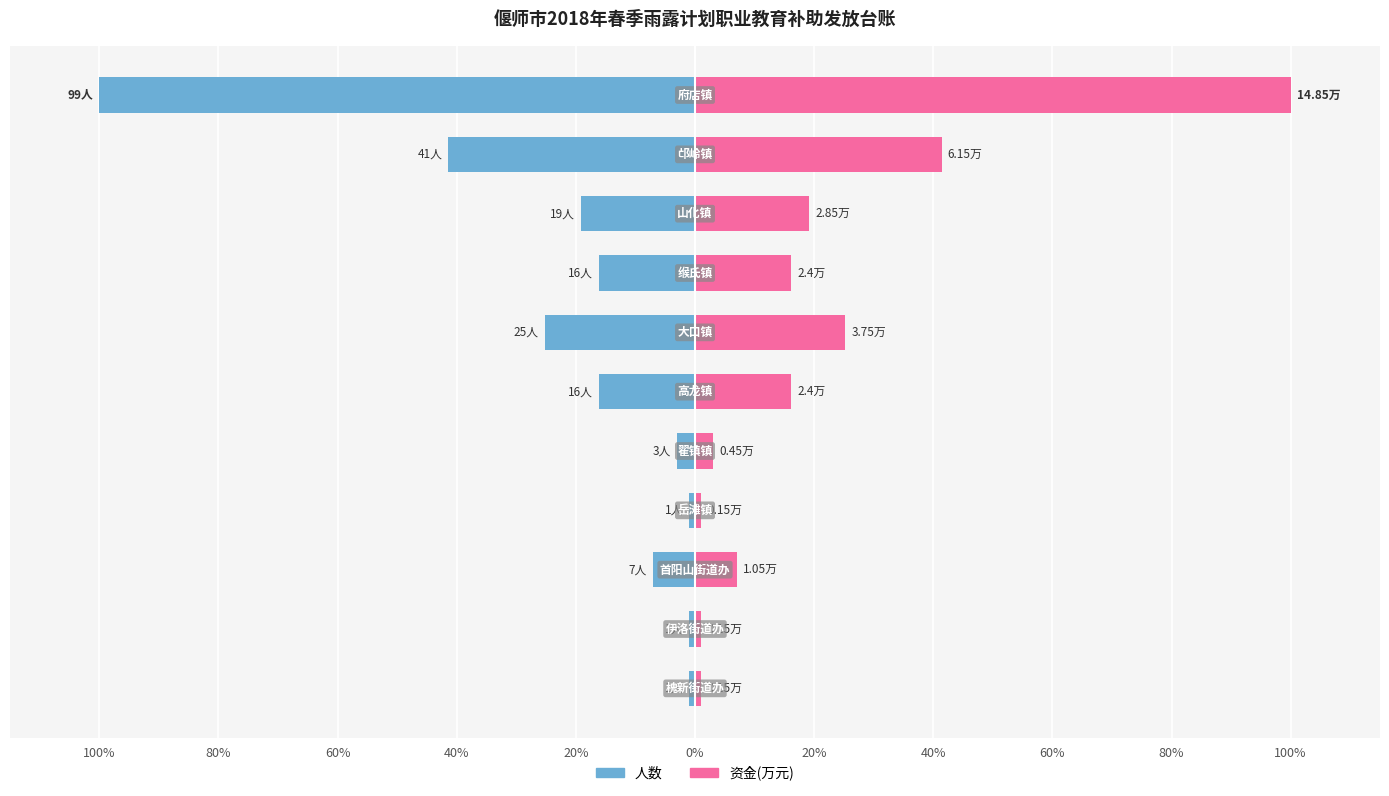

Reading right to left, what are all the values shown in this chart?

人数: 100%=-100.0	80%=-41.4	60%=-19.2	40%=-16.2	20%=-25.3	0%=-16.2	20%=-3.0	40%=-1.0	60%=-7.1	80%=-1.0	100%=-1.0
资金(万元): 100%=100.0	80%=41.4	60%=19.2	40%=16.2	20%=25.3	0%=16.2	20%=3.0	40%=1.0	60%=7.1	80%=1.0	100%=1.0